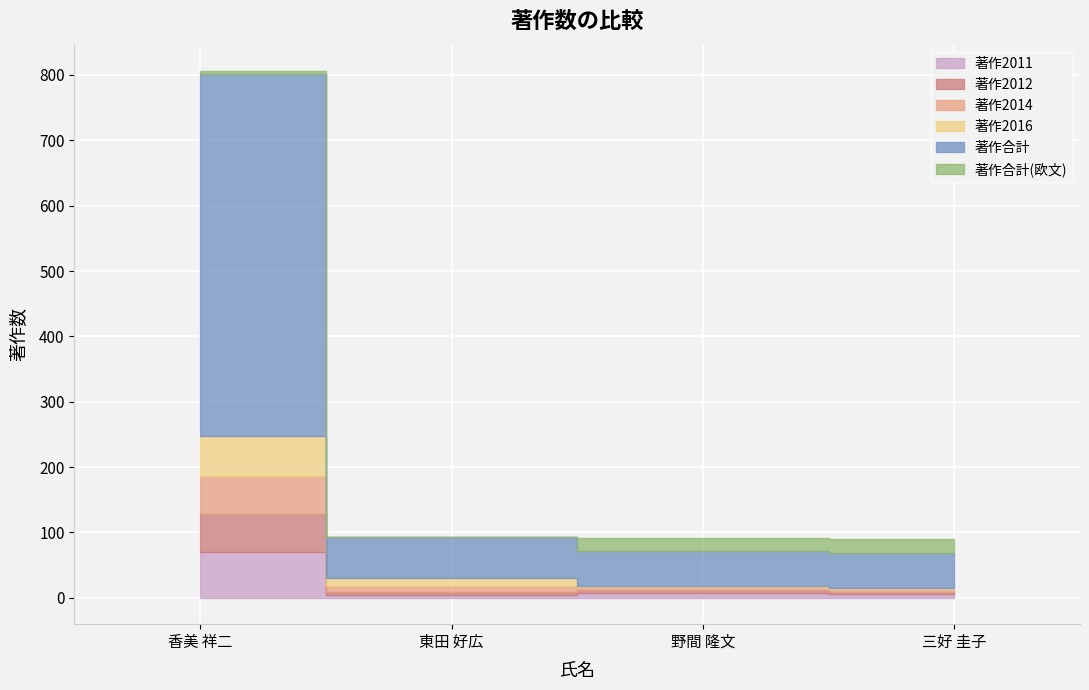

What is the value of the 著作2011 point at the 4th from the left?

6